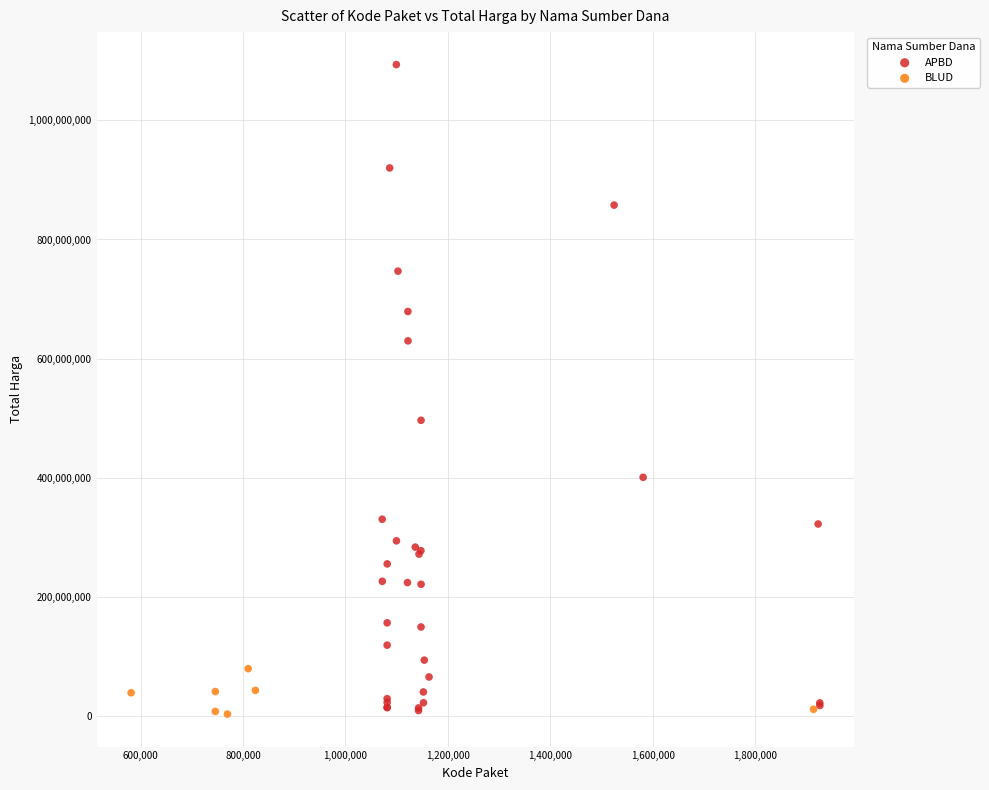

Which series reaches the maximum Y coordinate?

APBD